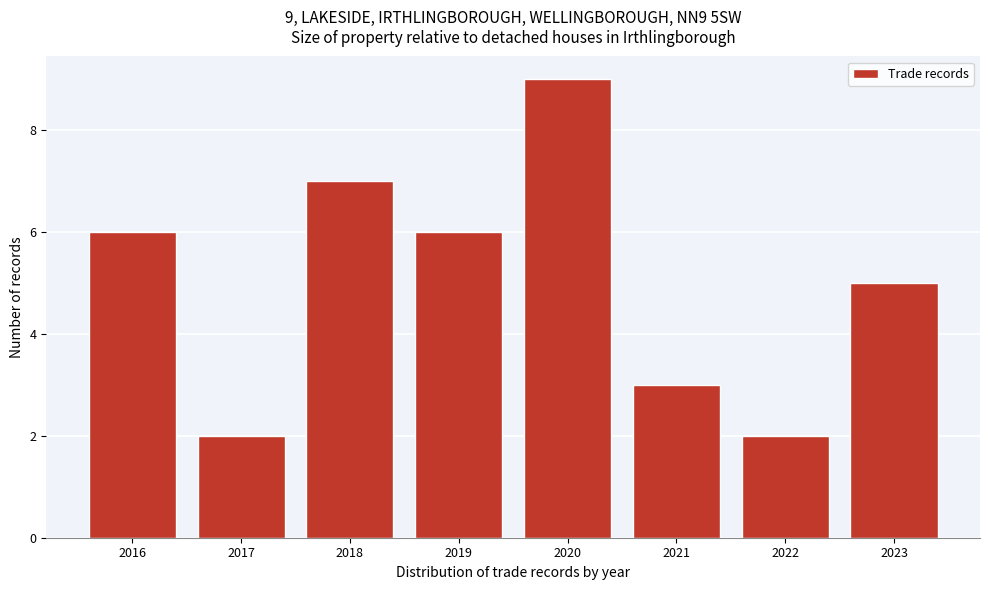

Reading right to left, extract all data points from this chart.

5	2	3	9	6	7	2	6